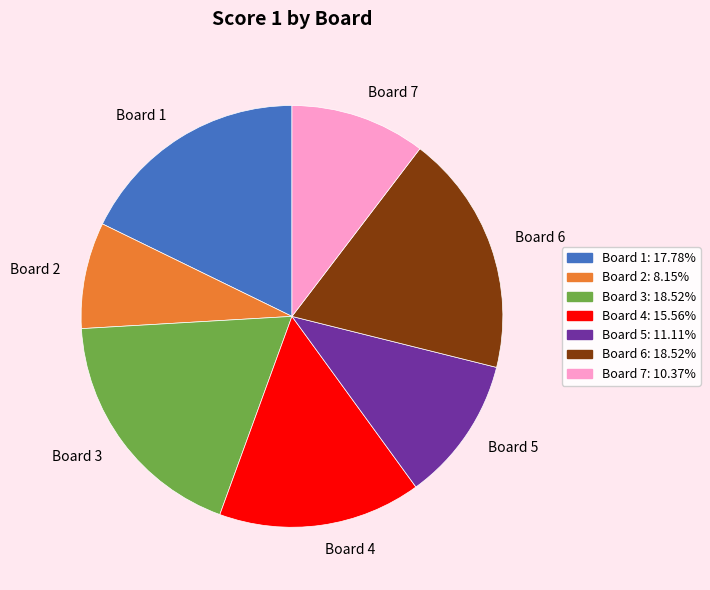

Count the number of slices in the pie.

7